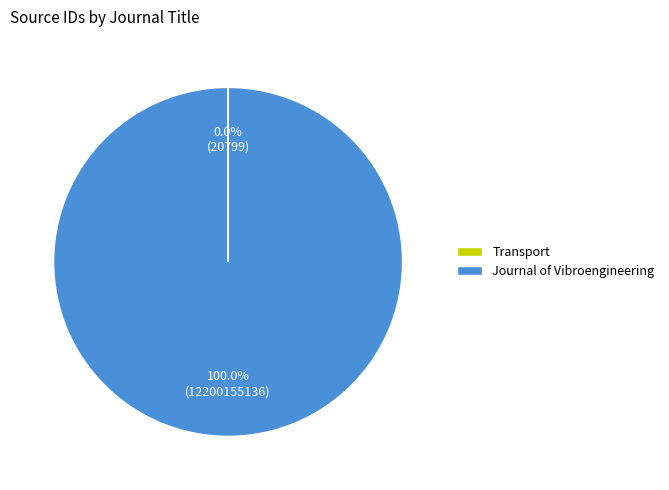

Which slice is the largest?

Journal of Vibroengineering